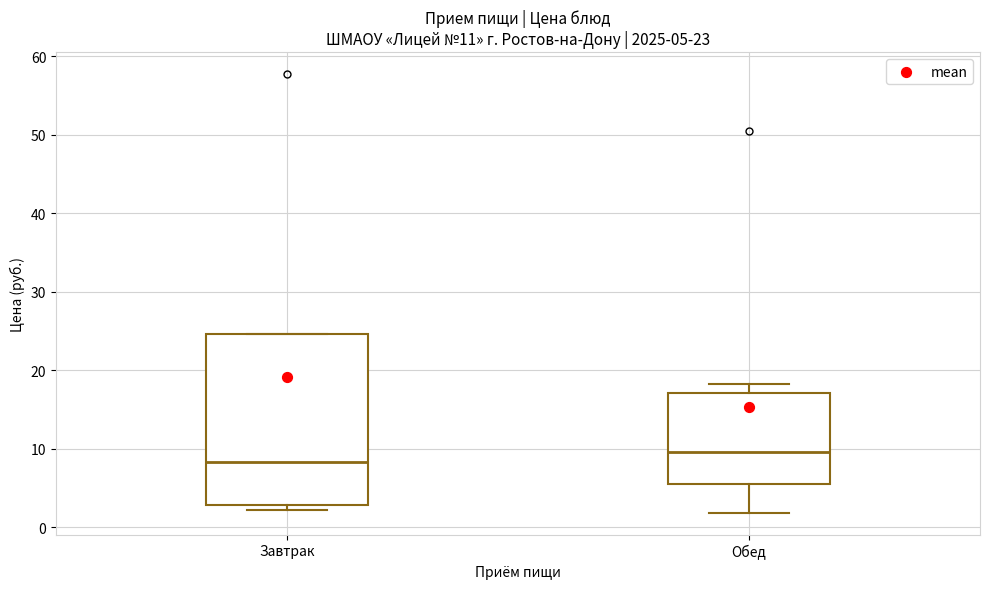

Which box's median line is the lowest?

Завтрак